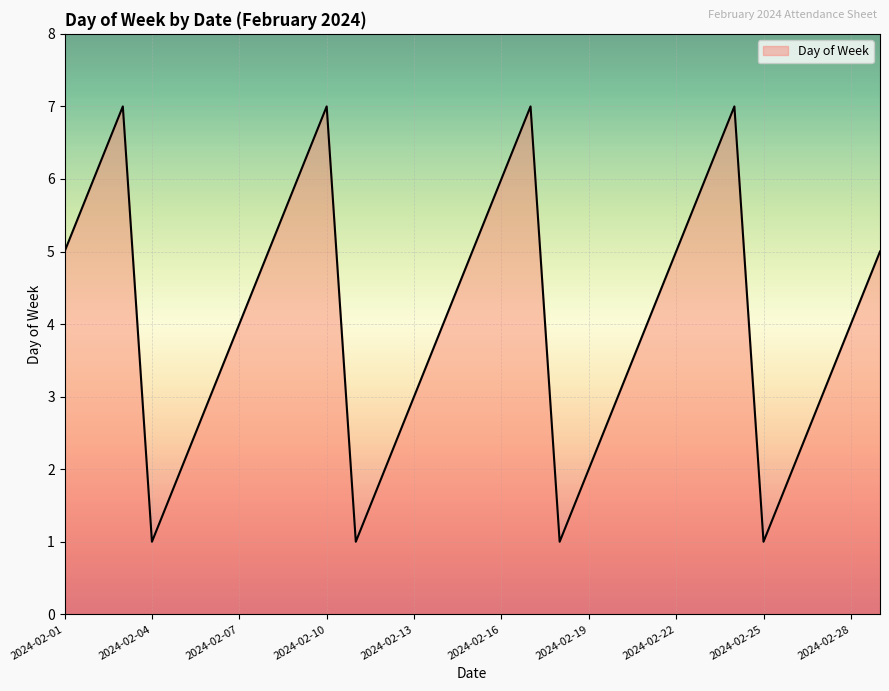

What is the difference between the maximum and minimum values?

6